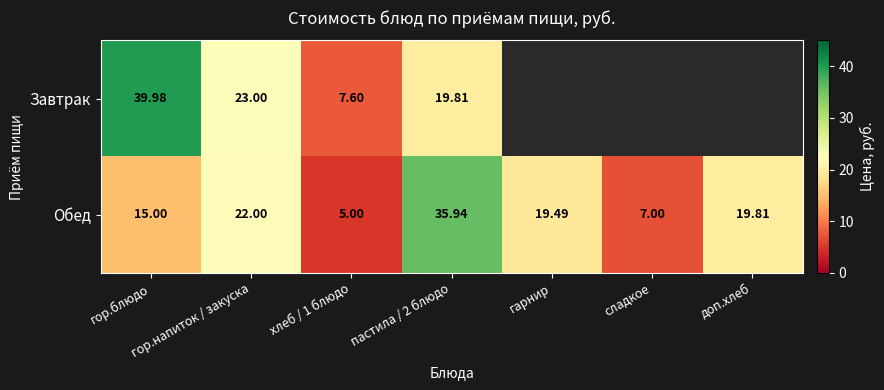

At гор.блюдо, list the series in order from largest to smallest.

Завтрак, Обед